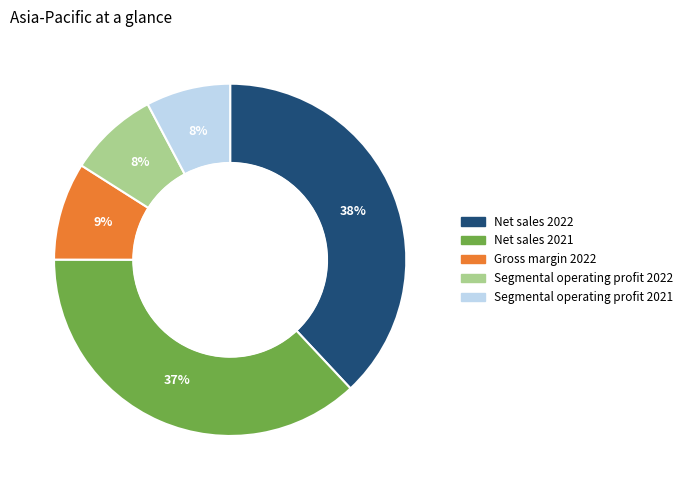

What is the largest slice in the pie chart?

Net sales 2022